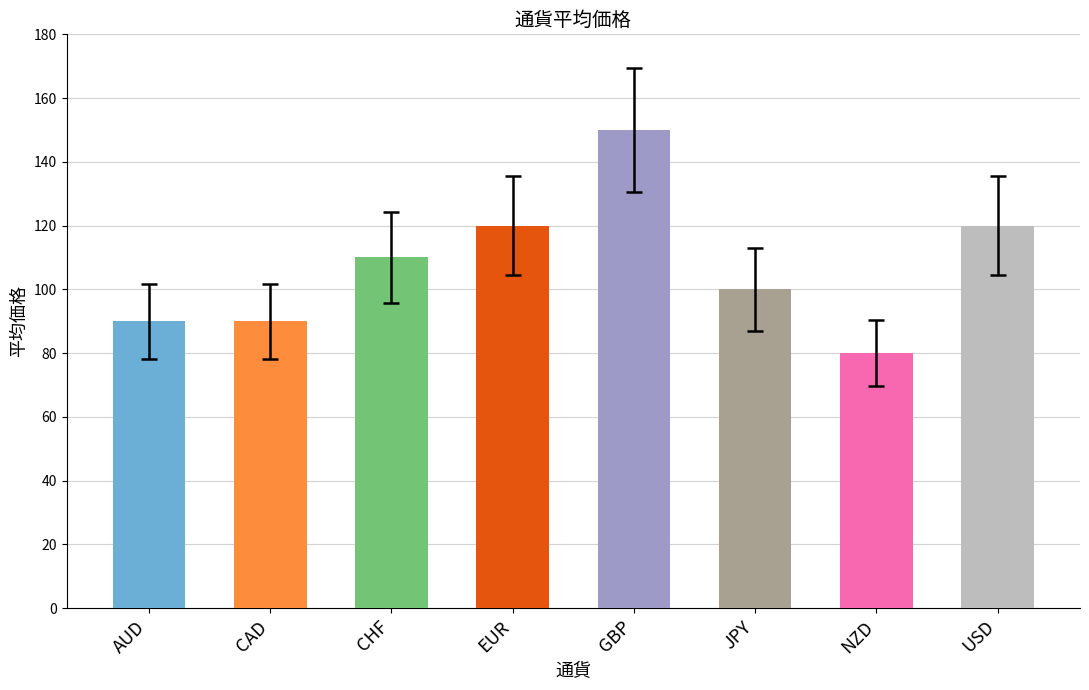

Count the number of data series in this chart.

1